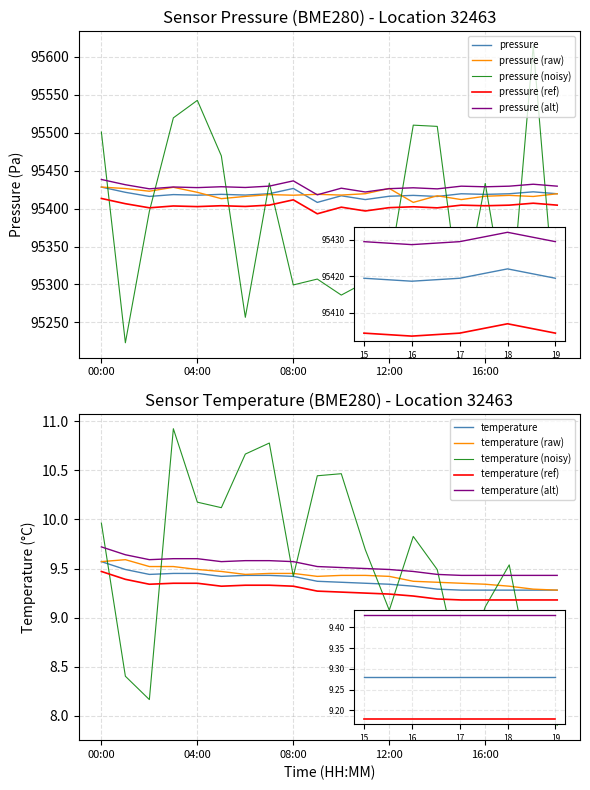

What is the difference between the temperature values at 16:00 and 12:00?

0.1